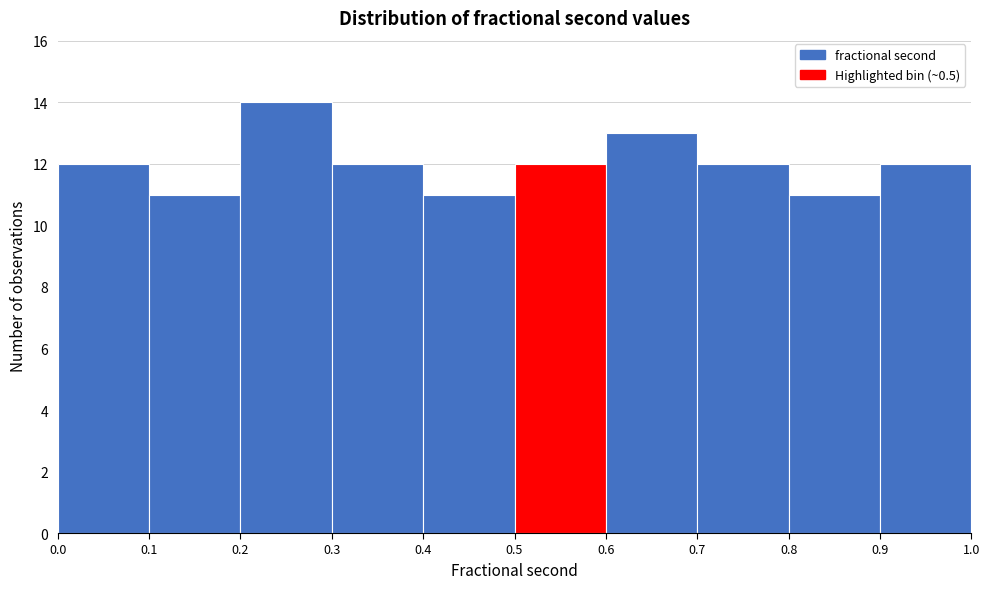

Over which range of the x-axis is the bar tallest?

0.2 to 0.3